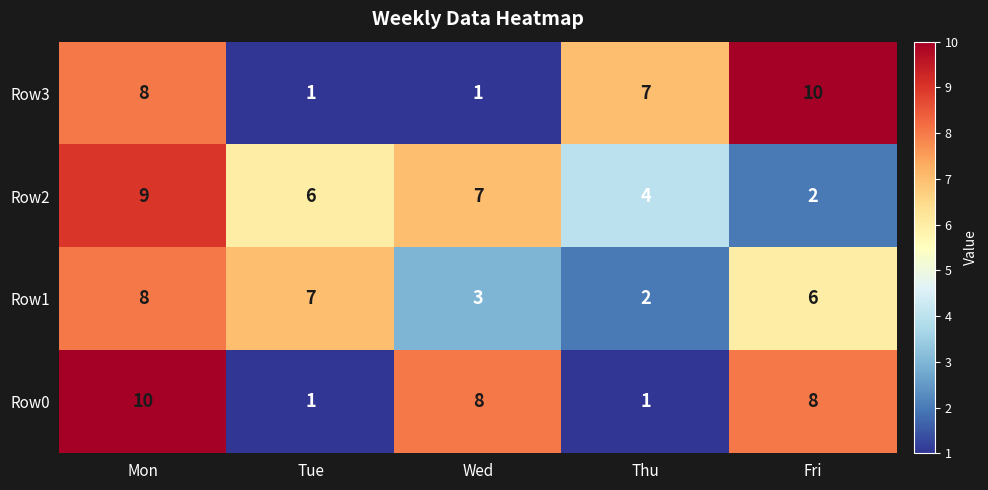

Reading left to right, list all the values displayed in this chart.

Row3: 8	1	1	7	10
Row2: 9	6	7	4	2
Row1: 8	7	3	2	6
Row0: 10	1	8	1	8